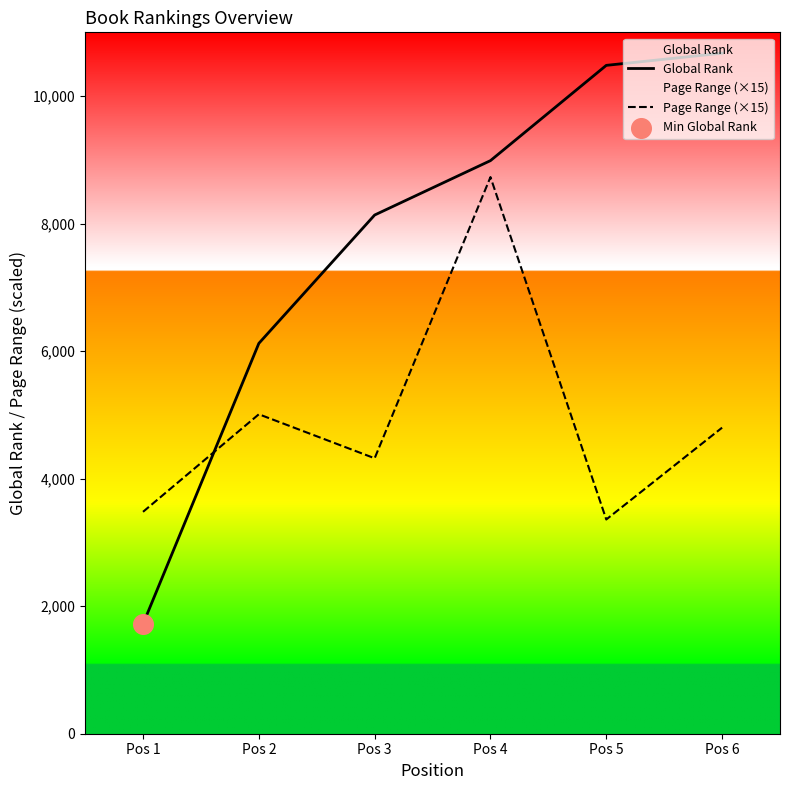

What is the total value across all series at Pos 5?

13842